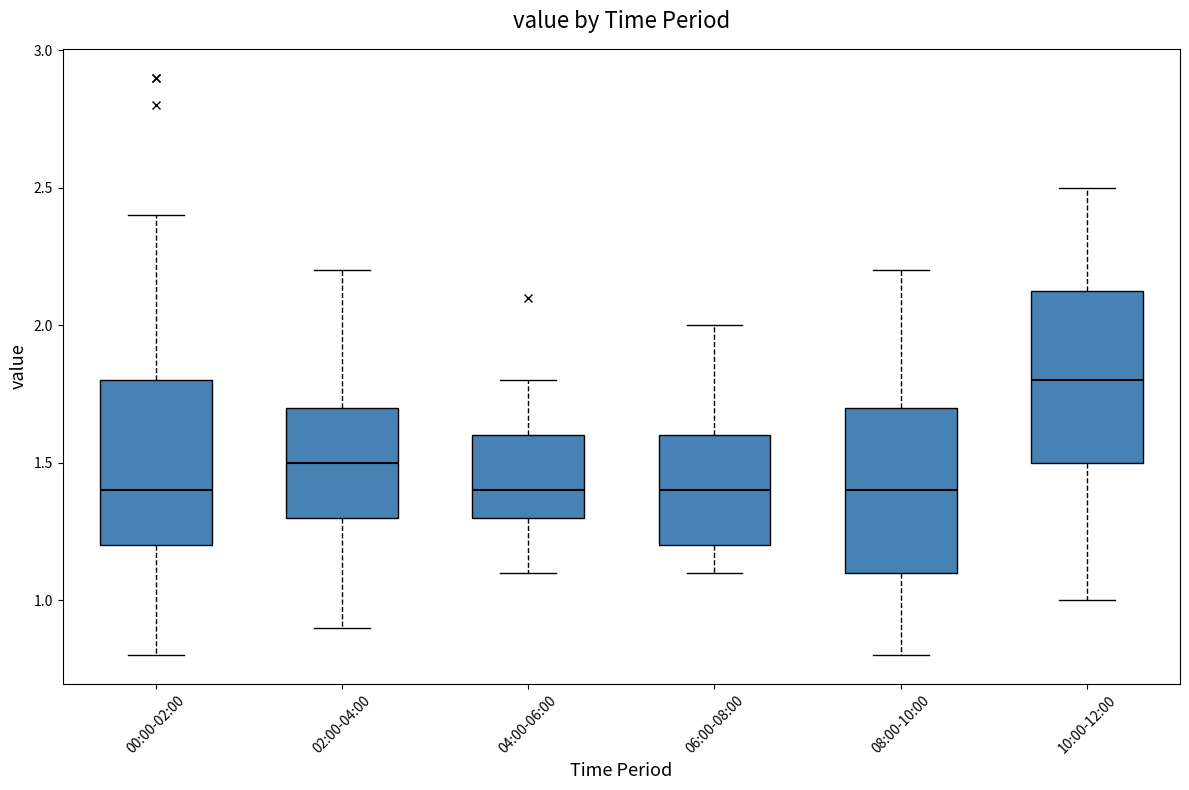

Where is the lower edge of the box for 06:00-08:00 on the y-axis? The values are not printed on the chart, so give them approximately, as read against the axis.

1.20